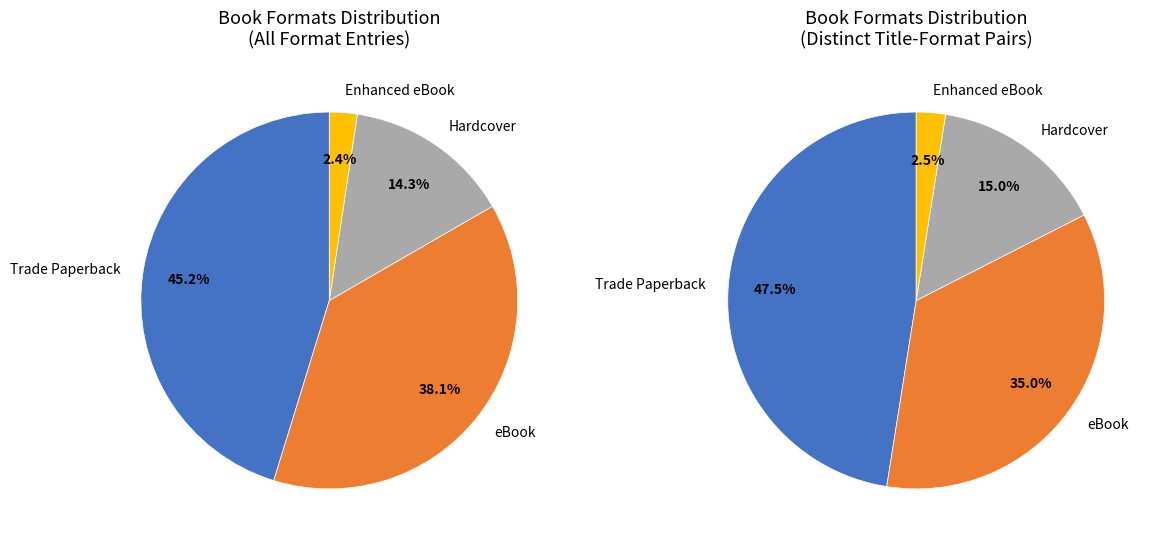

Count the number of slices in the pie.

4